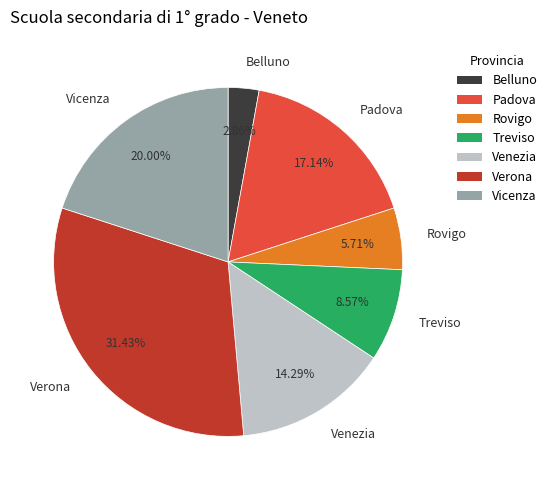

The Verona slice represents 44% of the pie. True or false?

False